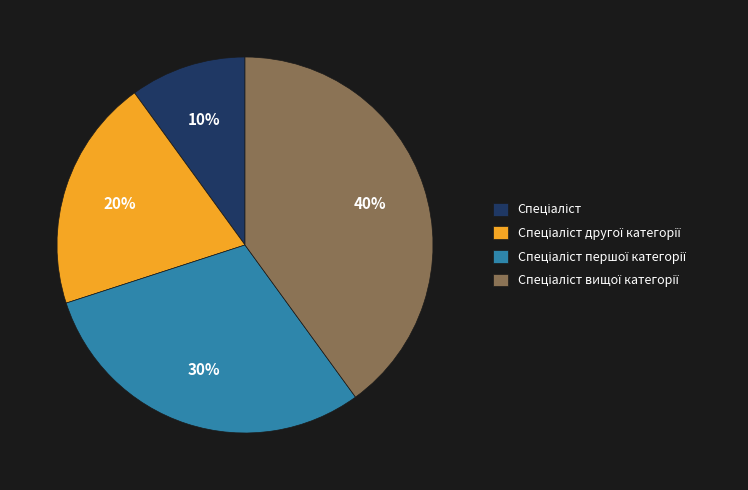

To the nearest percent, what is the average slice percentage?

25%